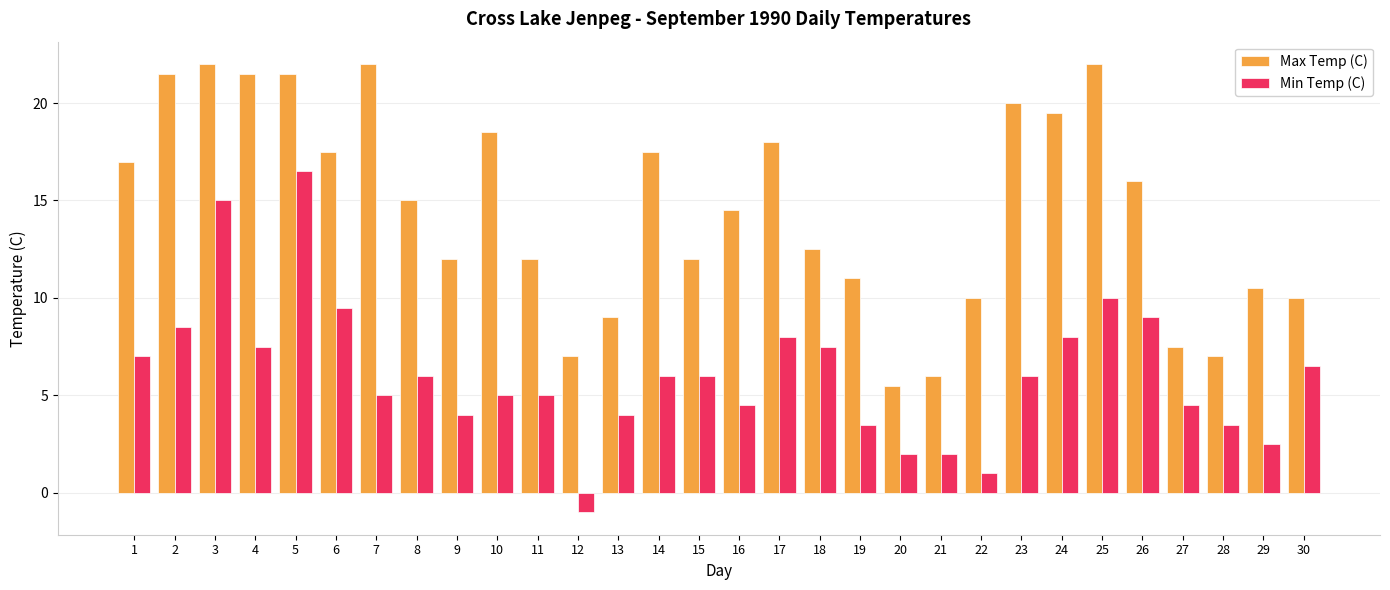

What is the difference between the second highest and second lowest values in the Min Temp (C) series?

14.0